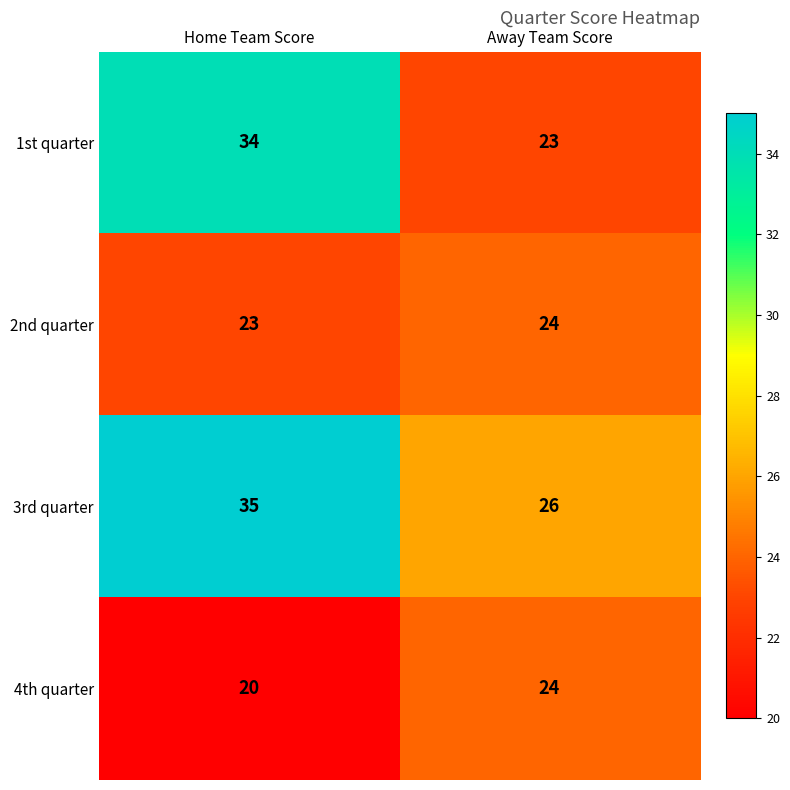

List the labels in order of 3rd quarter value, smallest first.

Away Team Score, Home Team Score